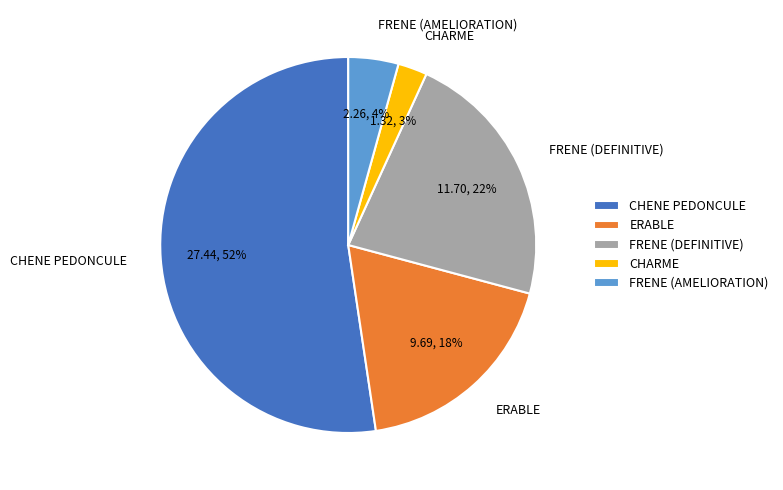

To the nearest percent, what is the average slice percentage?

20%